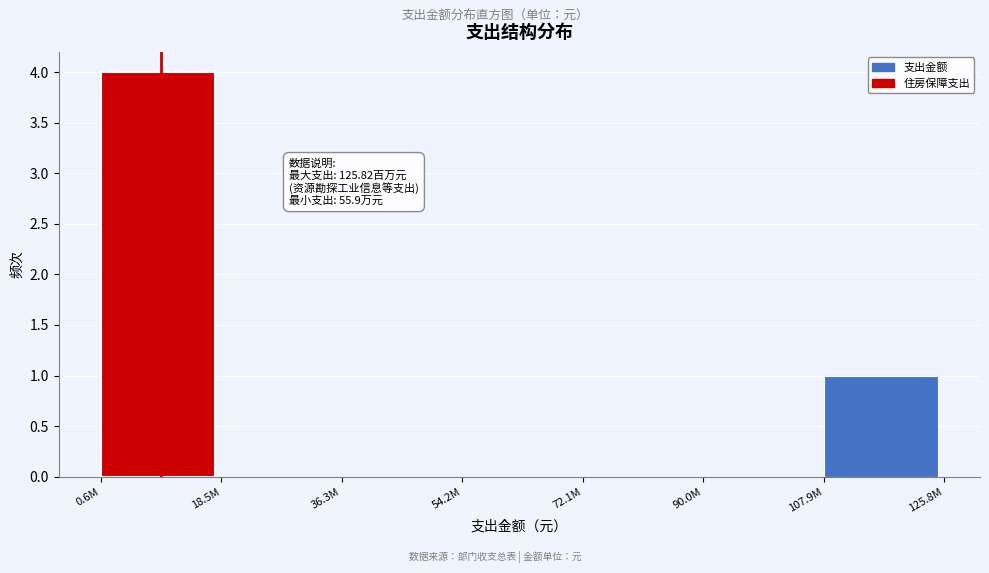

Reading right to left, extract all data points from this chart.

107.9M=1	90.0M=0	72.1M=0	54.2M=0	36.3M=0	18.5M=0	0.6M=4